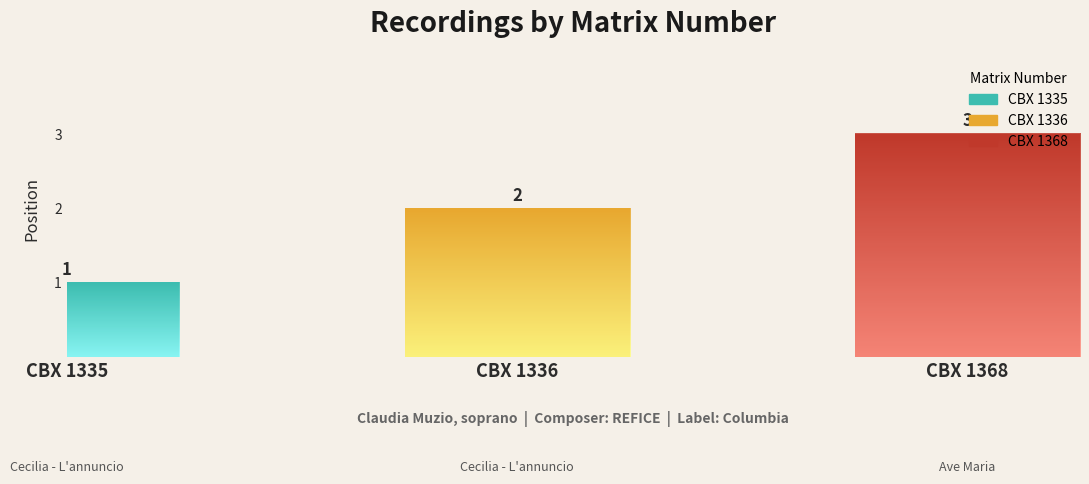

Count the number of values greater than 2.

1